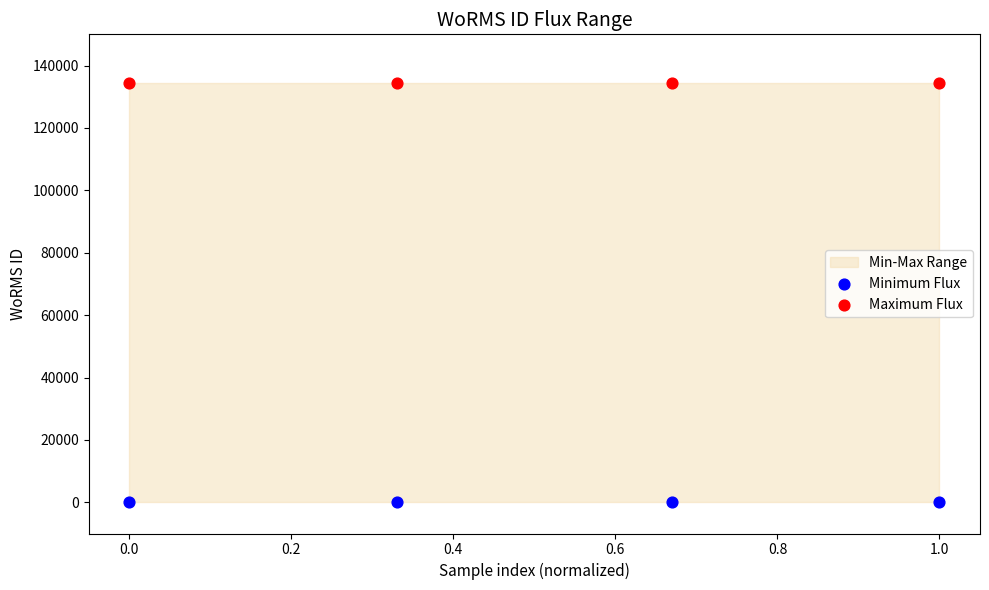

Which series contains the highest Y value?

Maximum Flux